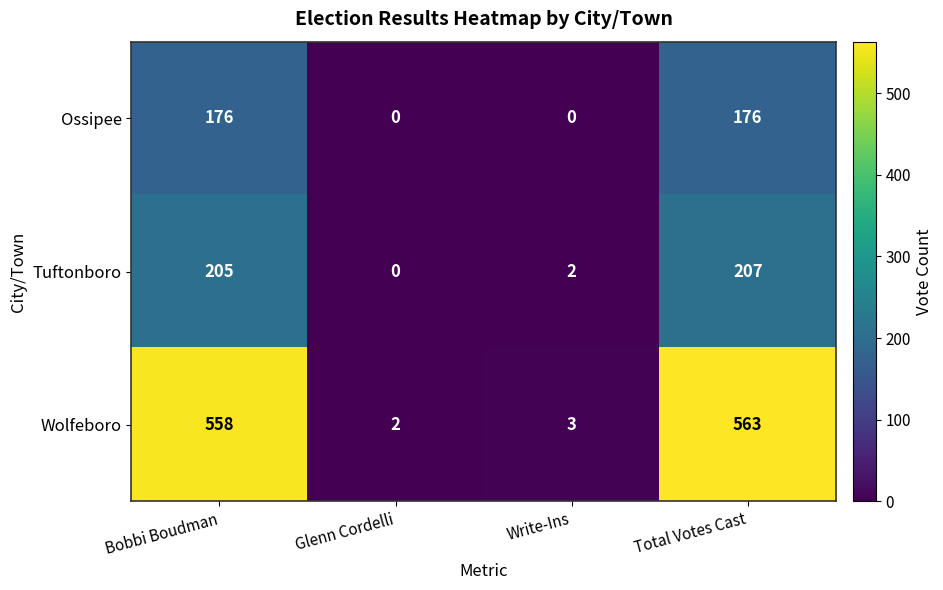

Is it true that Ossipee equals -116 at Write-Ins?

False